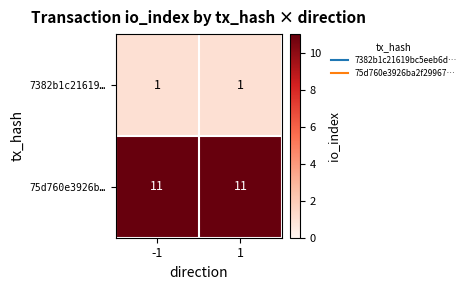

Read the 75d760e3926b… value at 1.

11